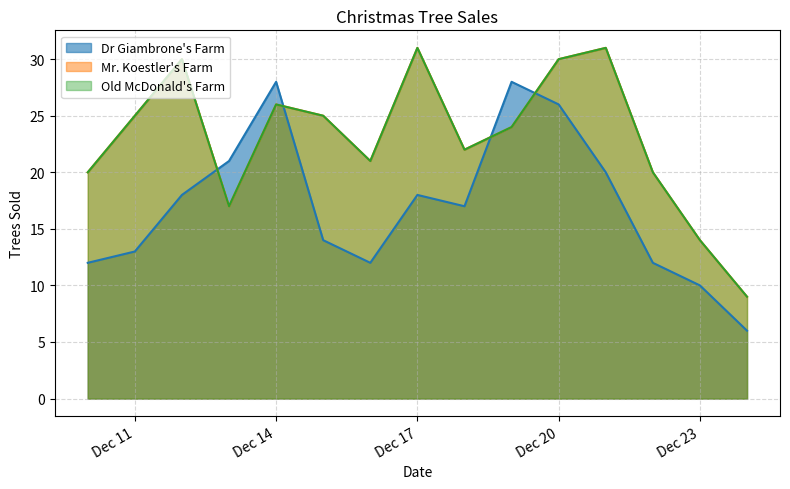

What is the difference between the highest and lowest values at 2018-12-22?

8